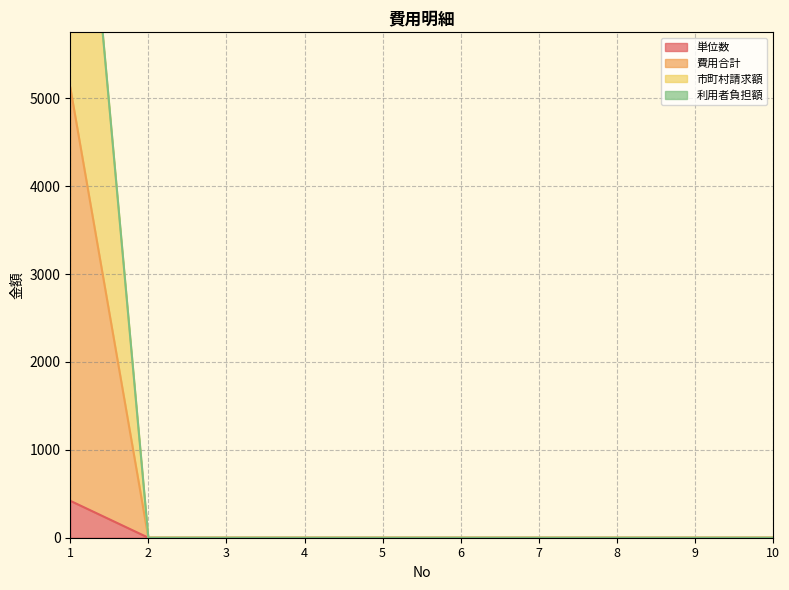

True or false: 単位数 has more than 2 interior local peaks.

False